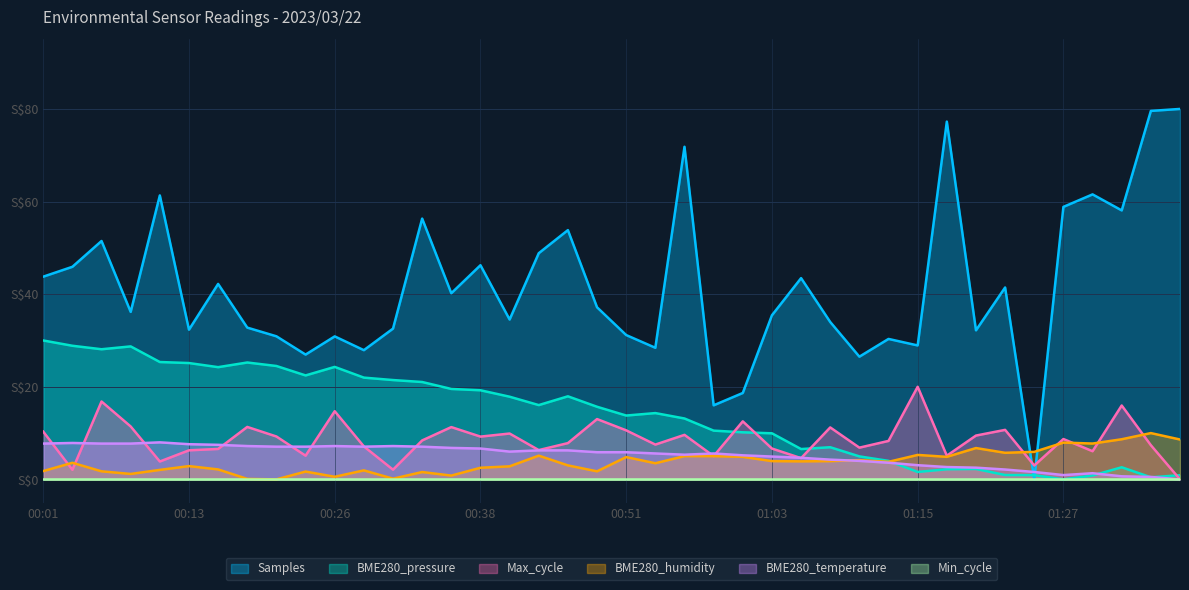

How many values in Max_cycle are above zero?

39